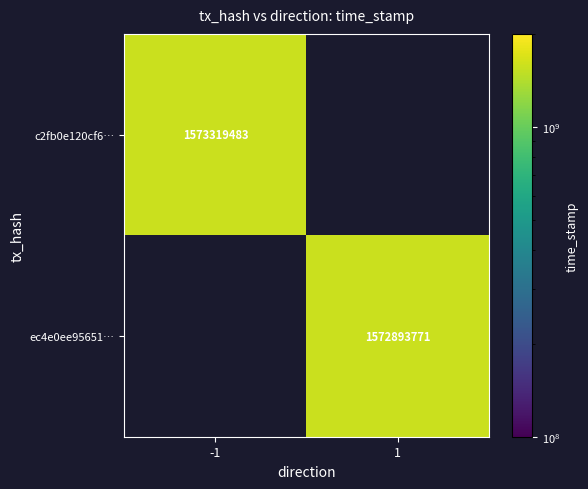

How many series are shown in this chart?

2